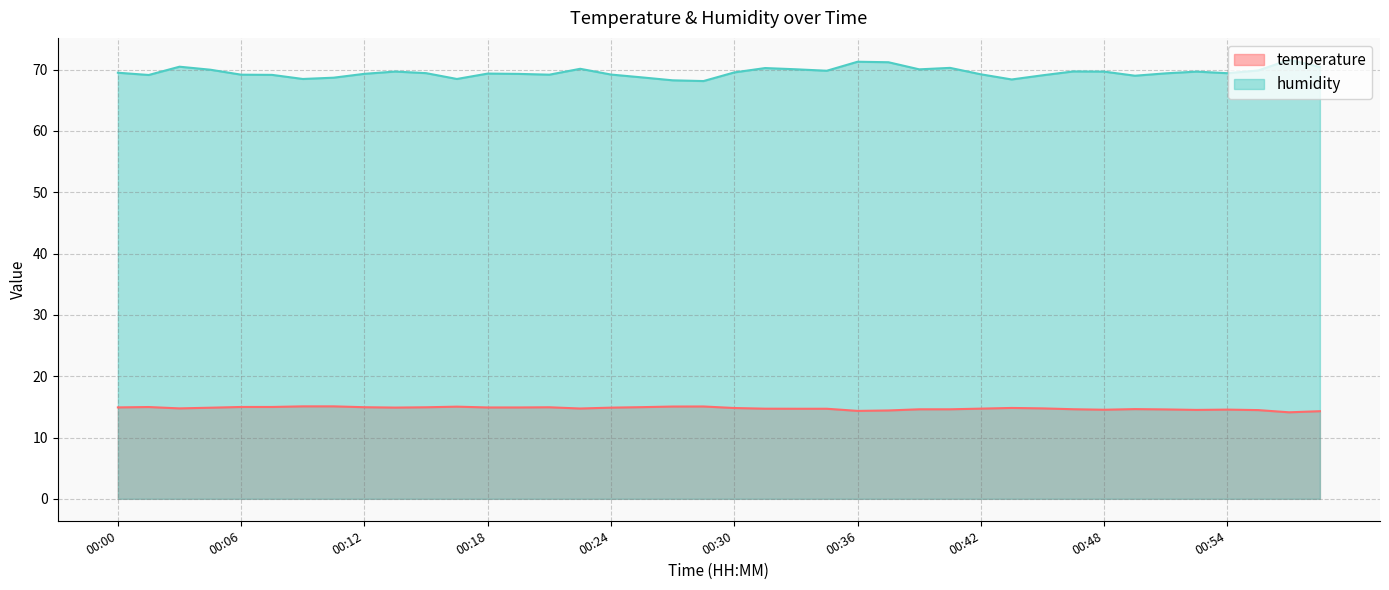

What is the value of the temperature point at the 20th from the left?

15.1